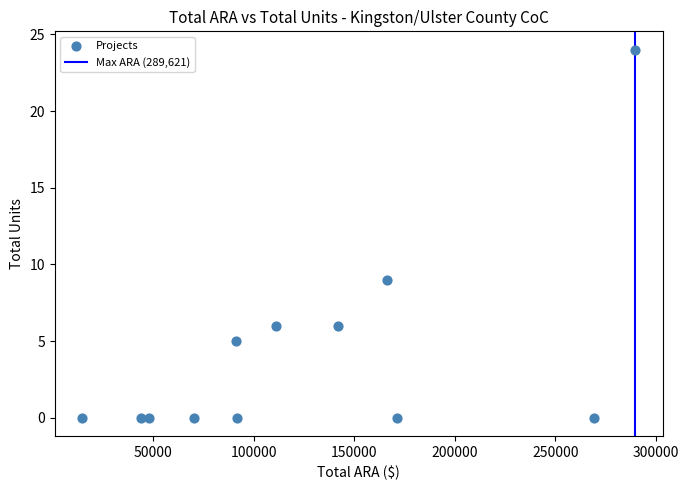

What is the average X value?

125829